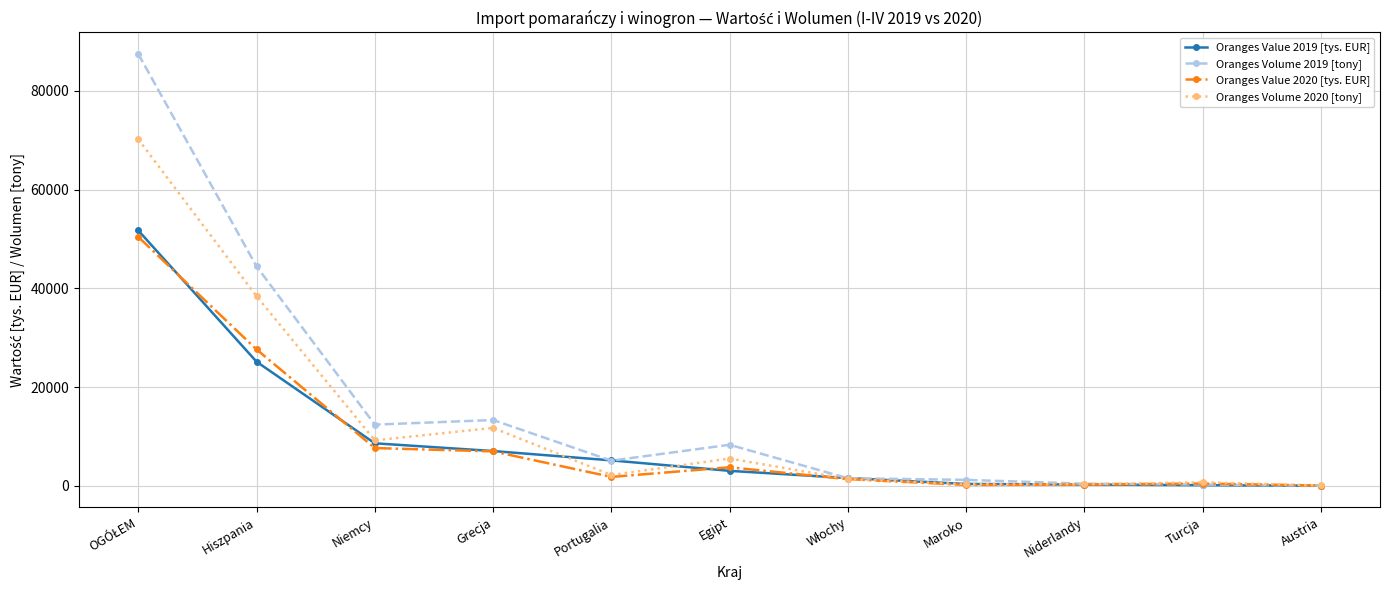

What is the label of the 6th point from the right?

Egipt